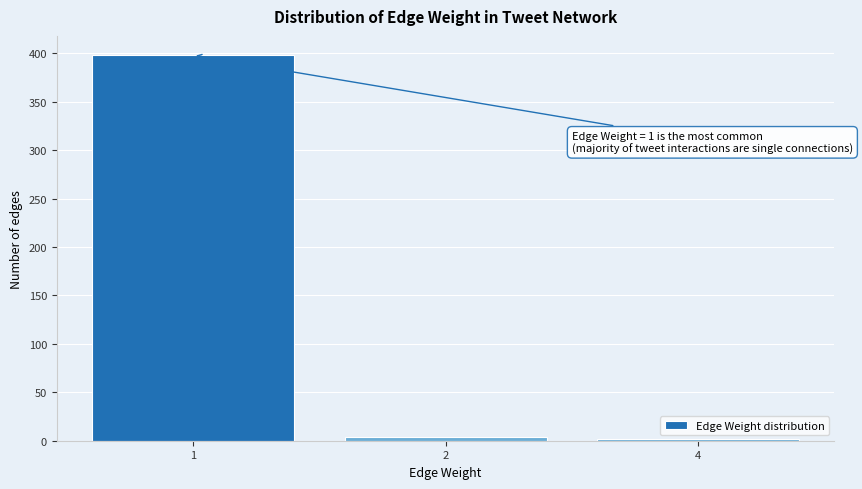

Reading right to left, transcribe all the data shown in this chart.

2	4	398